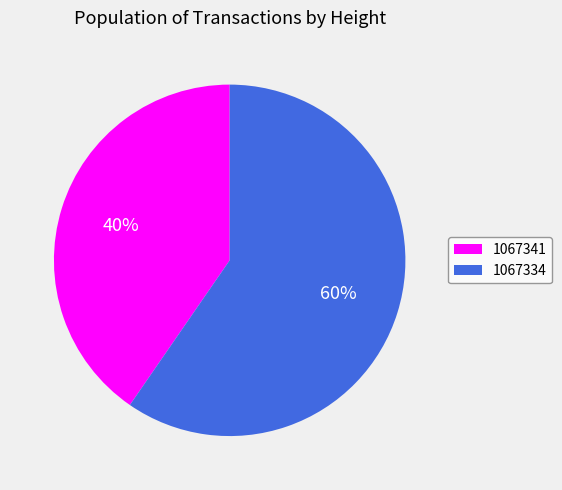

Is it true that 1067341 is 40% of the pie?

True